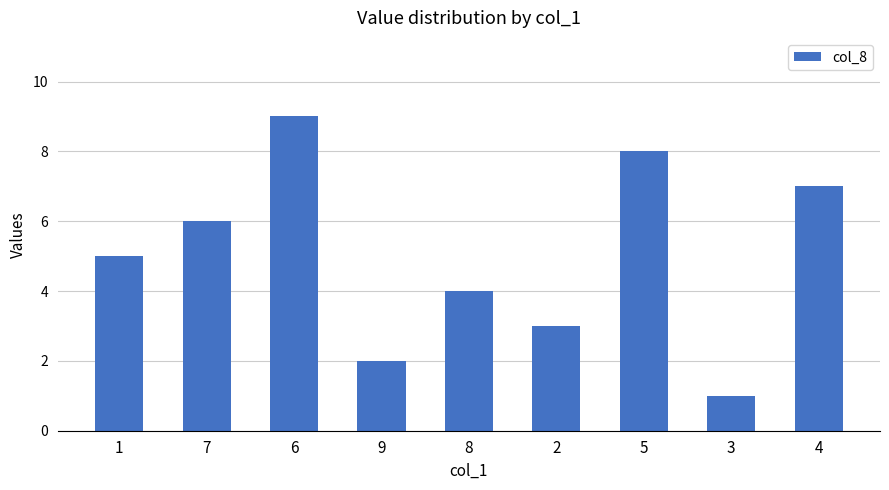

Reading left to right, list all the values displayed in this chart.

5	6	9	2	4	3	8	1	7